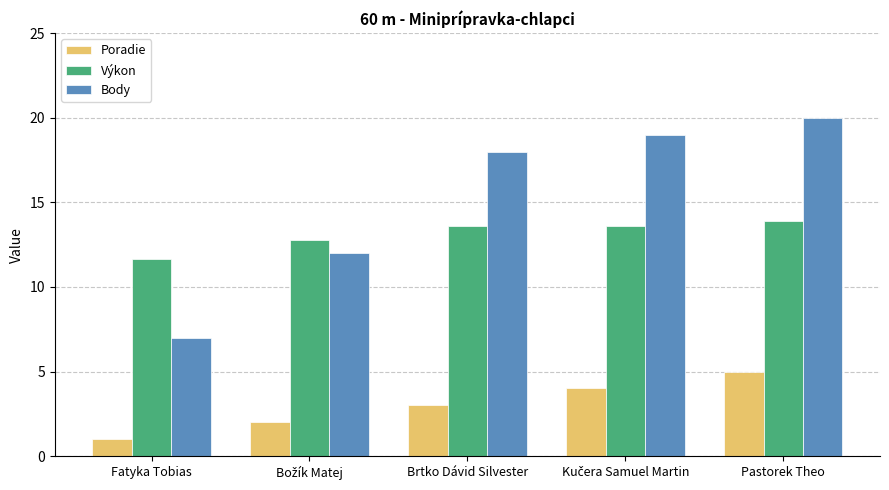

Which series has the widest spread of values?

Body